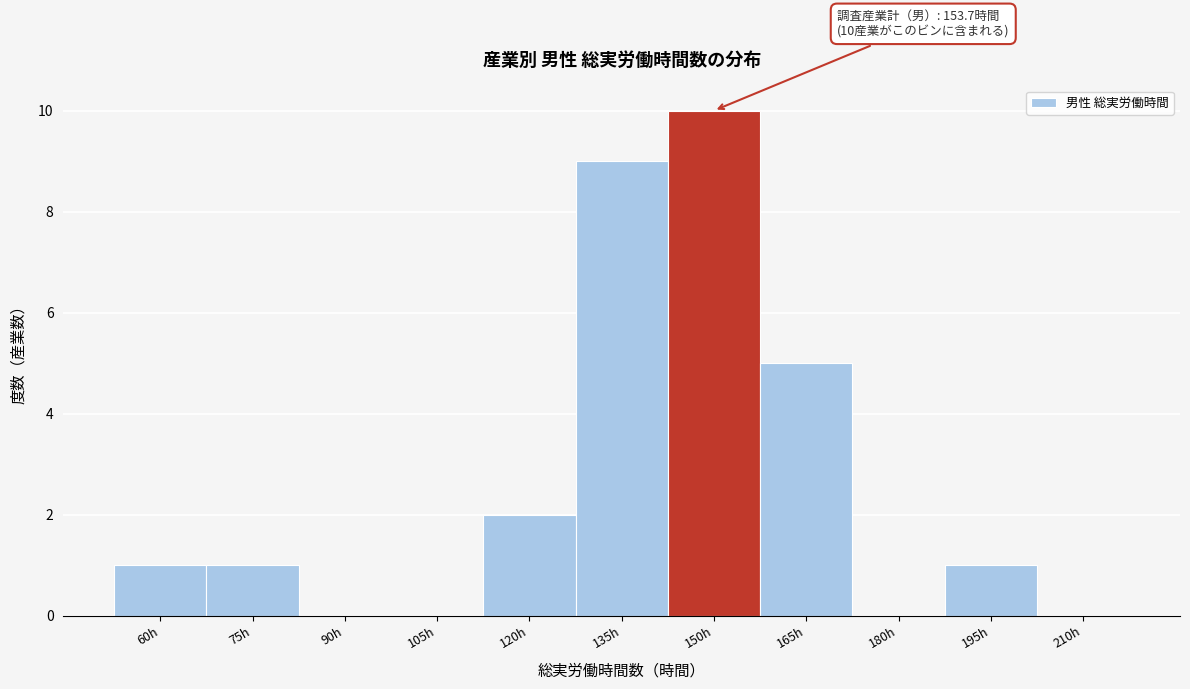

Reading left to right, extract all data points from this chart.

60h=1	75h=1	90h=0	105h=0	120h=2	135h=9	150h=10	165h=5	180h=0	195h=1	210h=0